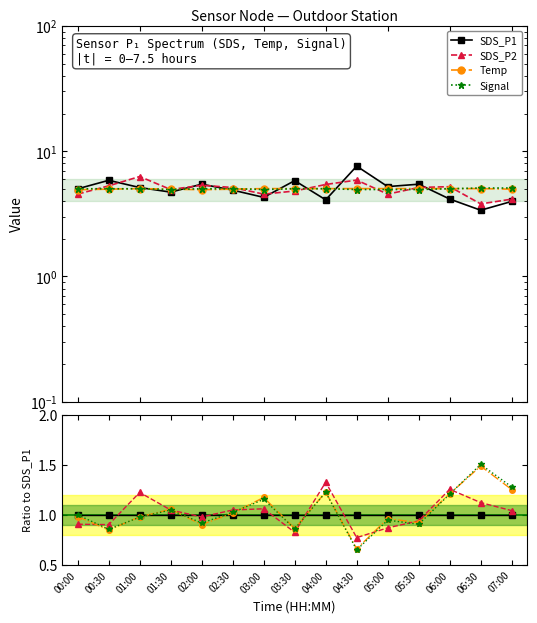

Reading left to right, extract all data points from this chart.

SDS_P1: 00:00=1.0	00:30=1.0	01:00=1.0	01:30=1.0	02:00=1.0	02:30=1.0	03:00=1.0	03:30=1.0	04:00=1.0	04:30=1.0	05:00=1.0	05:30=1.0	06:00=1.0	06:30=1.0	07:00=1.0
SDS_P2: 00:00=0.9	00:30=0.9	01:00=1.2	01:30=1.0	02:00=1.0	02:30=1.0	03:00=1.1	03:30=0.8	04:00=1.3	04:30=0.8	05:00=0.9	05:30=0.9	06:00=1.3	06:30=1.1	07:00=1.0
Temp: 00:00=1.0	00:30=0.8	01:00=1.0	01:30=1.1	02:00=0.9	02:30=1.0	03:00=1.2	03:30=0.9	04:00=1.2	04:30=0.7	05:00=1.0	05:30=0.9	06:00=1.2	06:30=1.5	07:00=1.3
Signal: 00:00=1.0	00:30=0.9	01:00=1.0	01:30=1.0	02:00=0.9	02:30=1.0	03:00=1.2	03:30=0.9	04:00=1.2	04:30=0.7	05:00=0.9	05:30=0.9	06:00=1.2	06:30=1.5	07:00=1.3